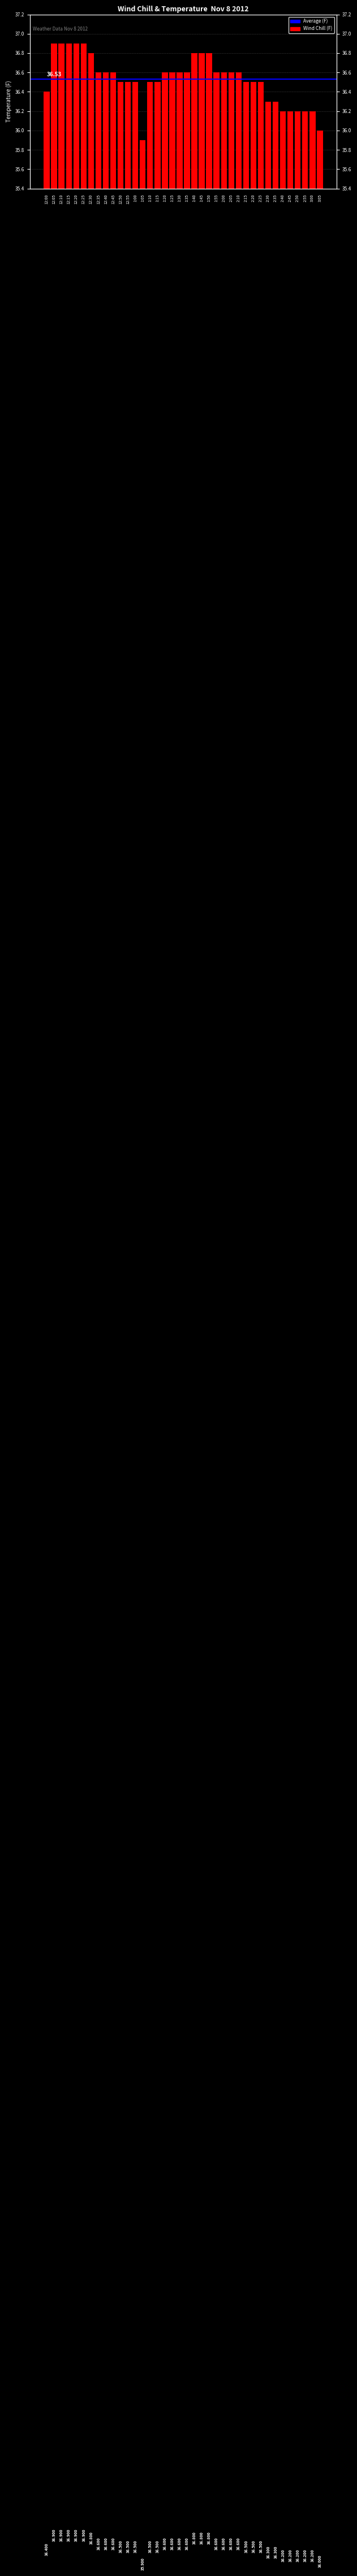

What is the ratio of the value at 2:40 to the value at 2:55?

1.0